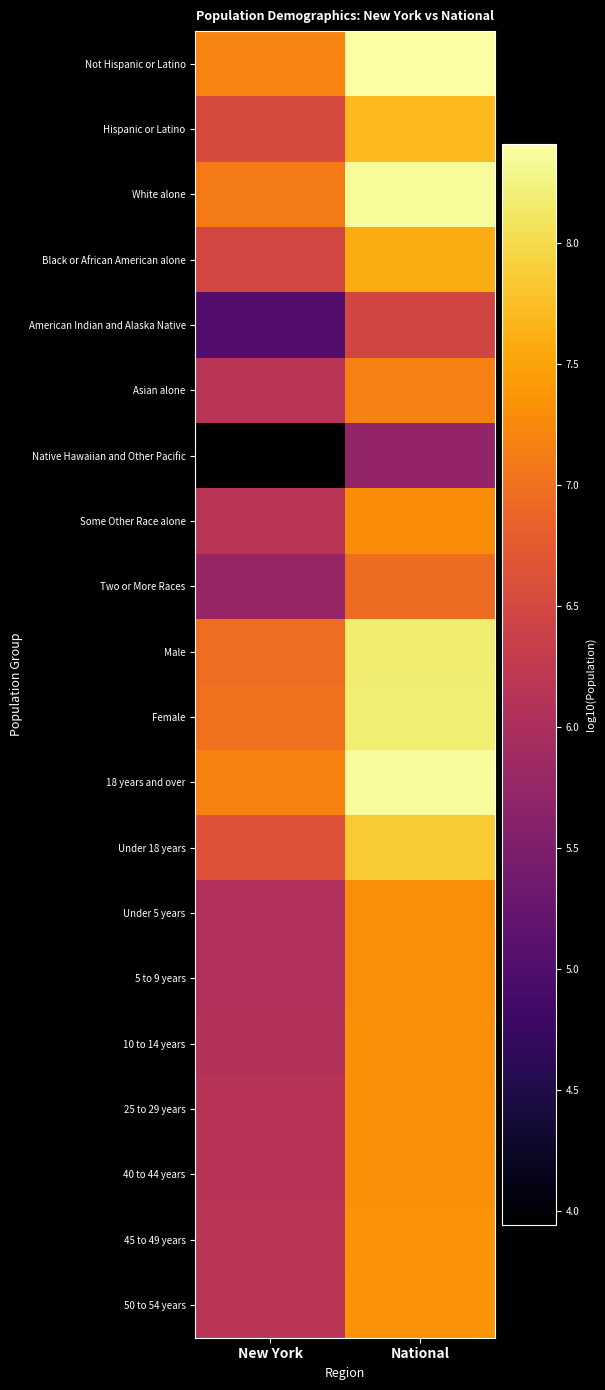

Reading left to right, what are all the values shown in this chart?

Not Hispanic or Latino: New York=7.2	National=8.4
Hispanic or Latino: New York=6.5	National=7.7
White alone: New York=7.1	National=8.3
Black or African American alone: New York=6.5	National=7.6
American Indian and Alaska Native: New York=5.0	National=6.5
Asian alone: New York=6.2	National=7.2
Native Hawaiian and Other Pacific: New York=3.9	National=5.7
Some Other Race alone: New York=6.2	National=7.3
Two or More Races: New York=5.8	National=7.0
Male: New York=7.0	National=8.2
Female: New York=7.0	National=8.2
18 years and over: New York=7.2	National=8.4
Under 18 years: New York=6.6	National=7.9
Under 5 years: New York=6.1	National=7.3
5 to 9 years: New York=6.1	National=7.3
10 to 14 years: New York=6.1	National=7.3
25 to 29 years: New York=6.1	National=7.3
40 to 44 years: New York=6.1	National=7.3
45 to 49 years: New York=6.2	National=7.4
50 to 54 years: New York=6.2	National=7.3